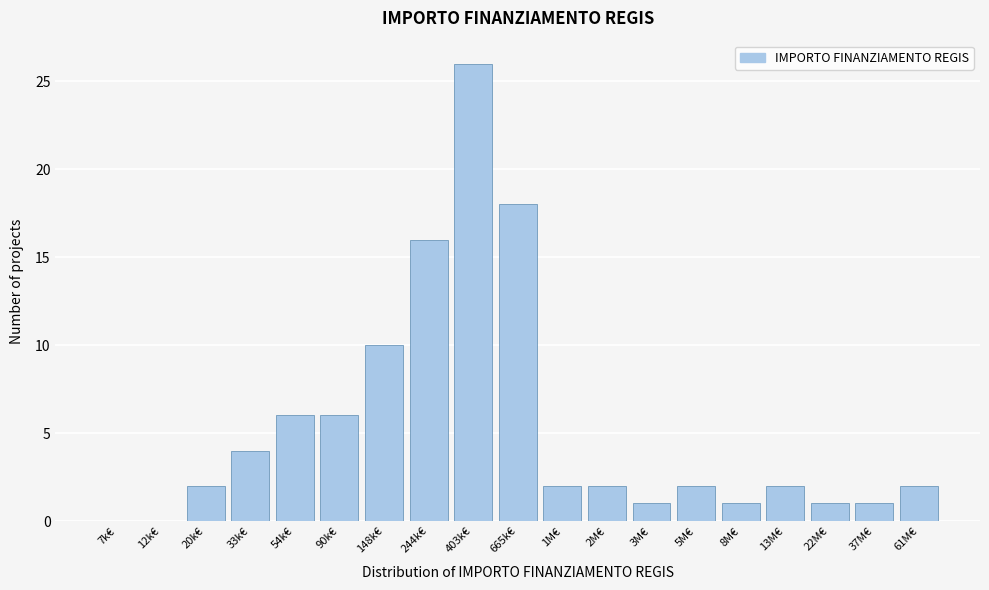

Reading right to left, transcribe all the data shown in this chart.

61M€=2	37M€=1	22M€=1	13M€=2	8M€=1	5M€=2	3M€=1	2M€=2	1M€=2	665k€=18	403k€=26	244k€=16	148k€=10	90k€=6	54k€=6	33k€=4	20k€=2	12k€=0	7k€=0